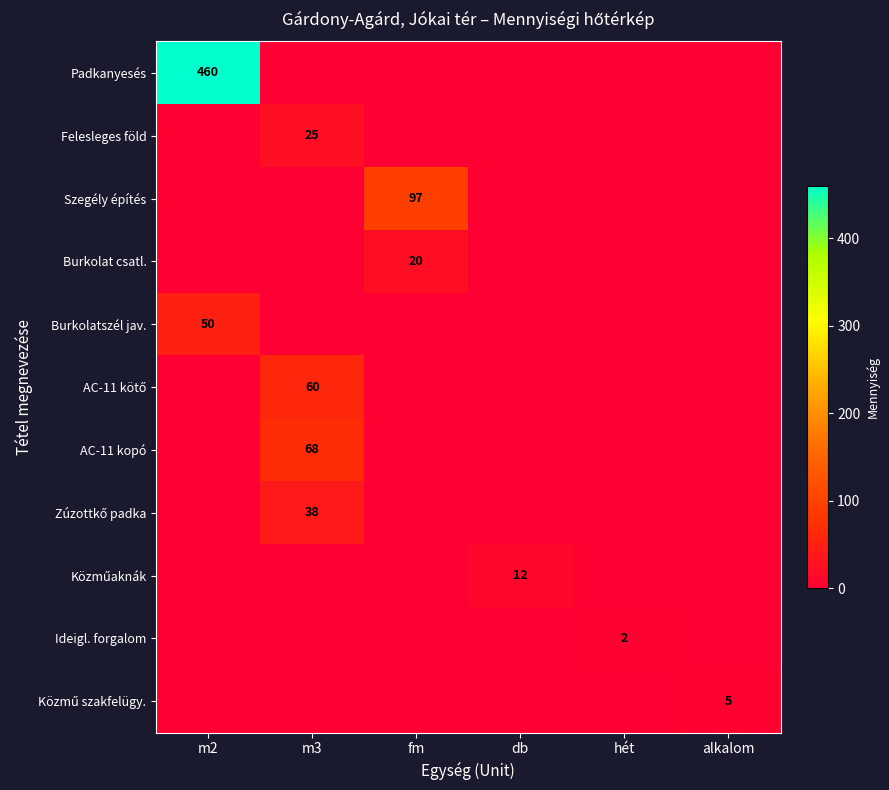

Is it true that Felesleges föld equals 33 at m3?

False